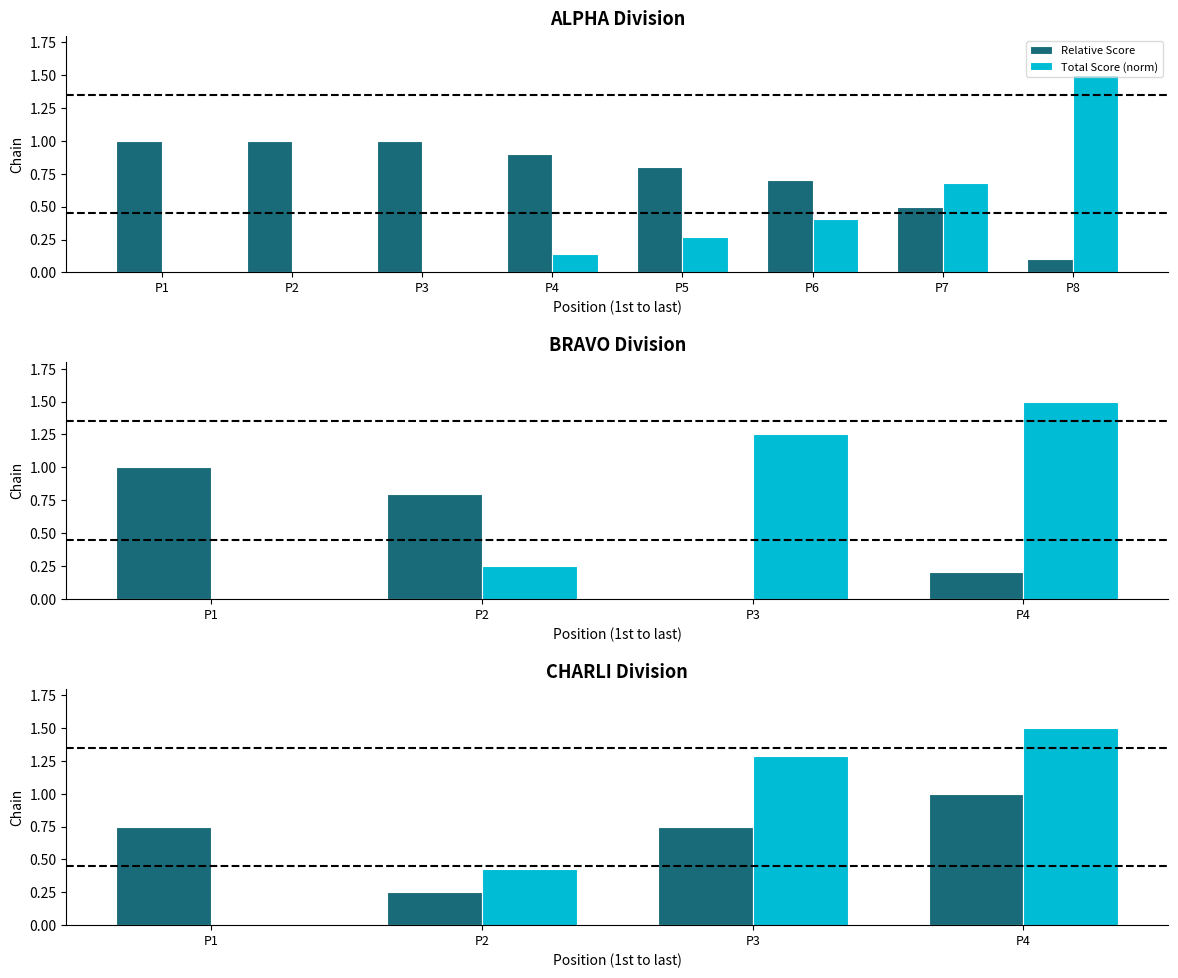

Which category has the highest value across all series?

P4